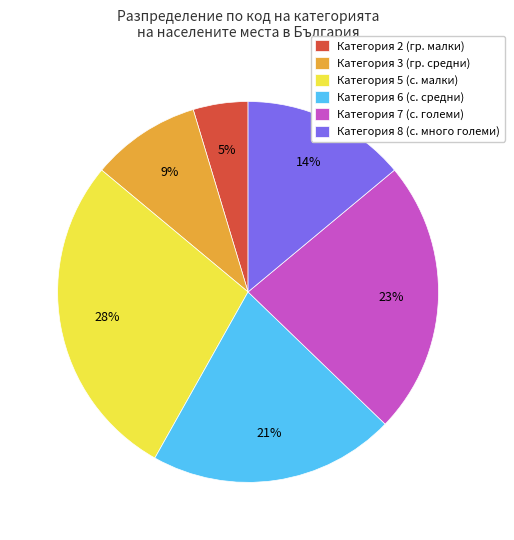

Rank the categories by value from lowest to highest.

Категория 2 (гр. малки), Категория 3 (гр. средни), Категория 8 (с. много големи), Категория 6 (с. средни), Категория 7 (с. големи), Категория 5 (с. малки)